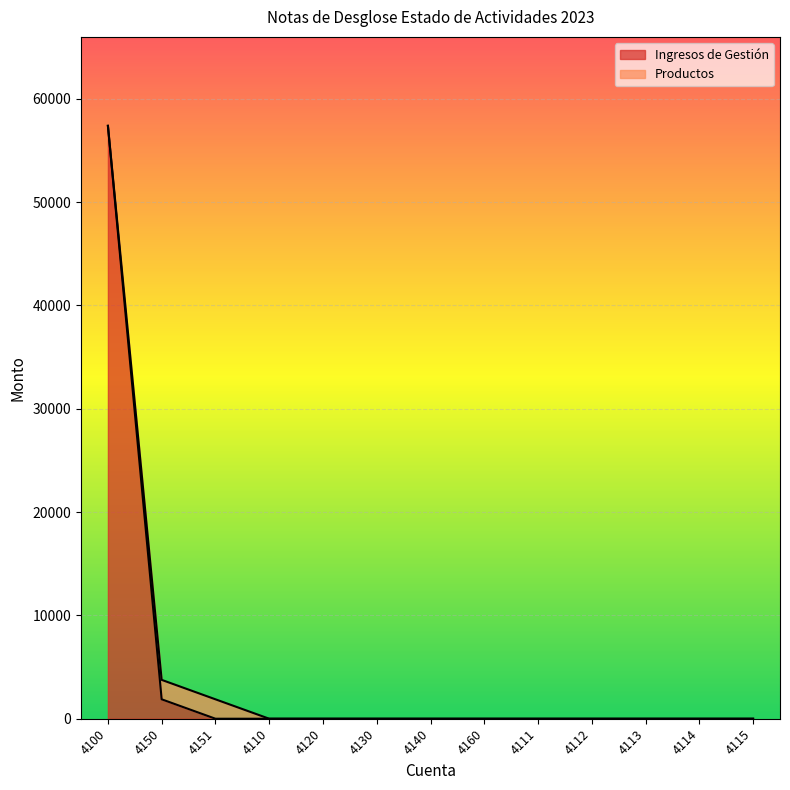

Does the chart display data point markers on the line(s)?

No